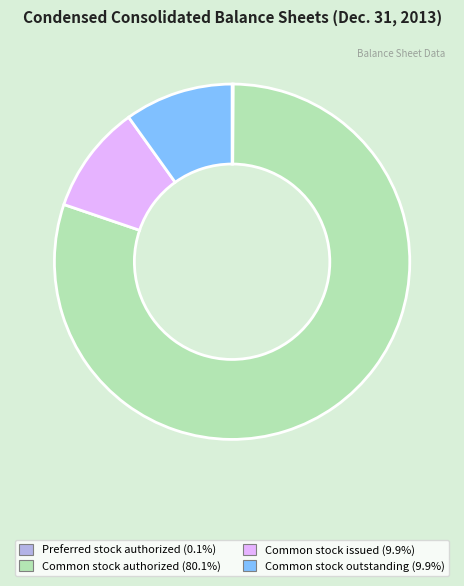

Is there a majority slice in this chart?

Yes